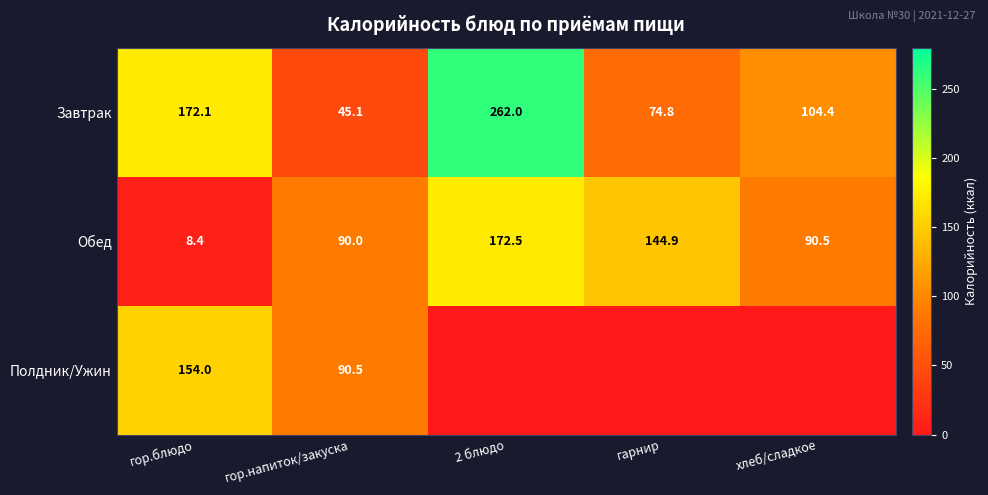

At which label does Завтрак reach its minimum?

гор.напиток/закуска